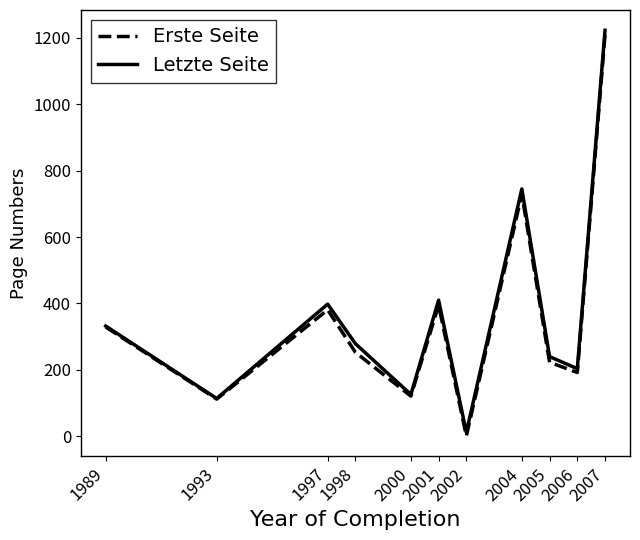

Which category has the lowest value in the Erste Seite series?

2002